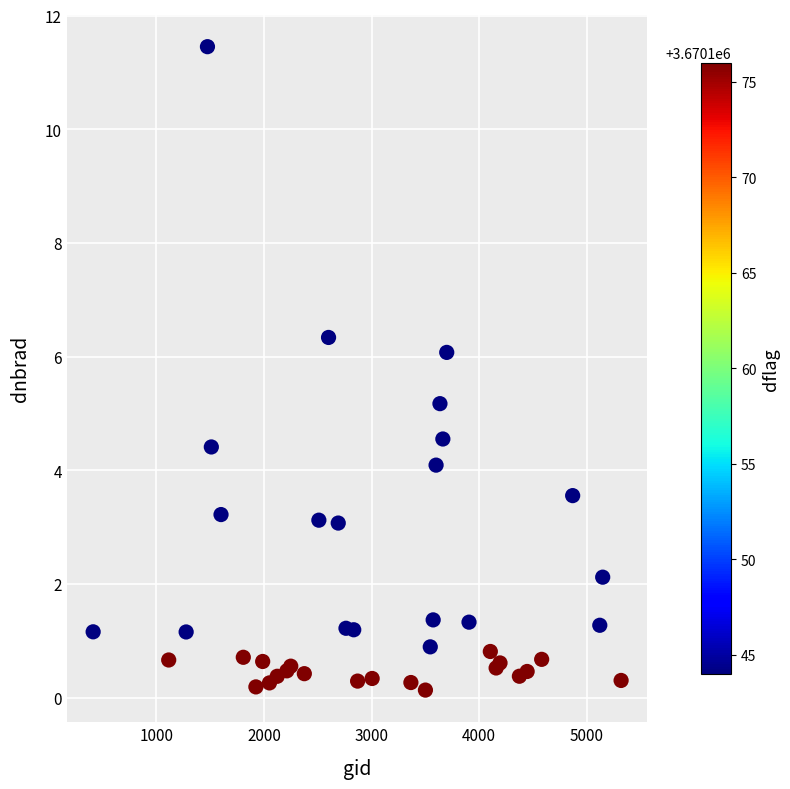

What Y value in the scatter plot is closest to 5?

5.2